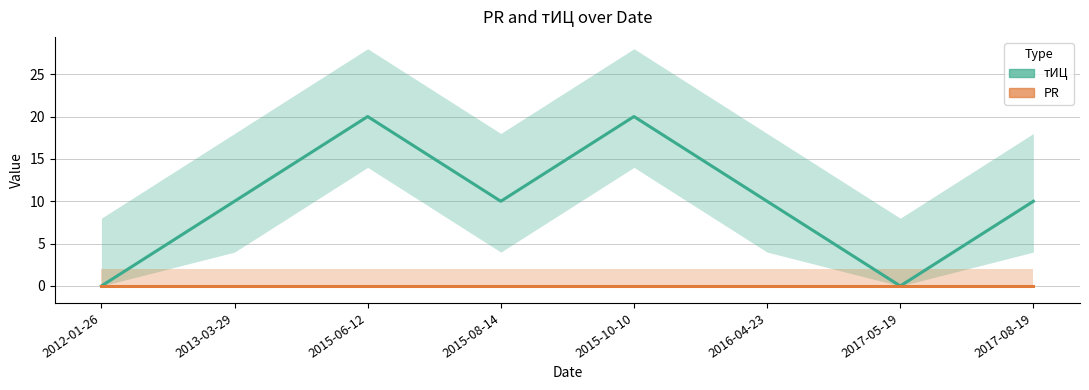

What is the difference between the maximum and minimum values?

20